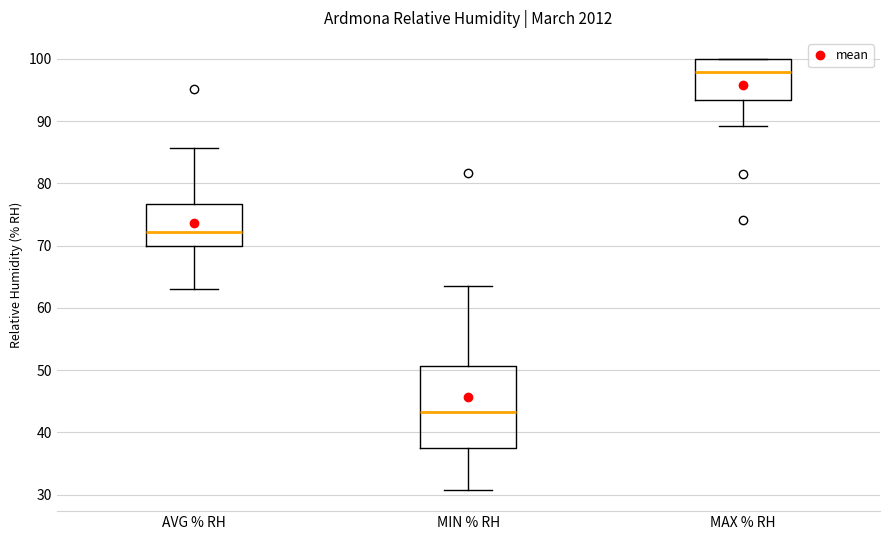

Which box's median line is the highest?

MAX % RH